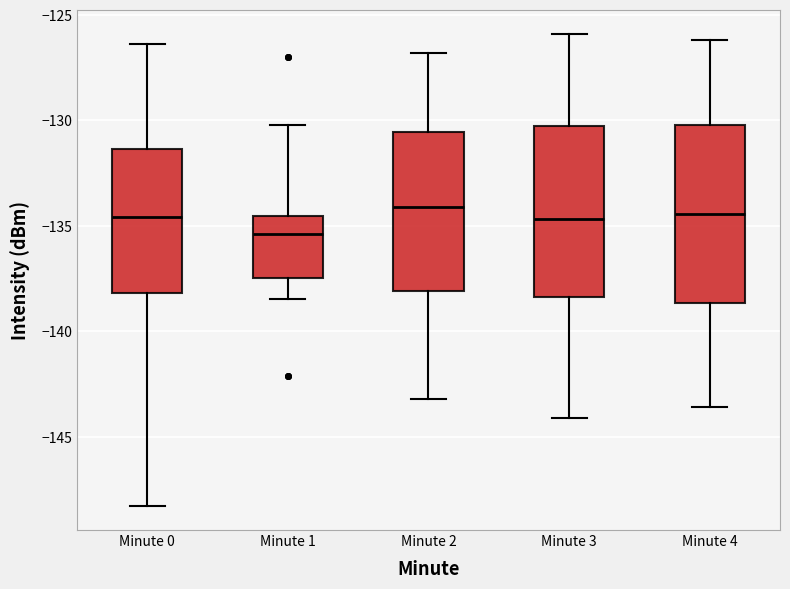

Where does the lower whisker of the box for Minute 0 end on the y-axis? The values are not printed on the chart, so give them approximately, as read against the axis.

-148.5